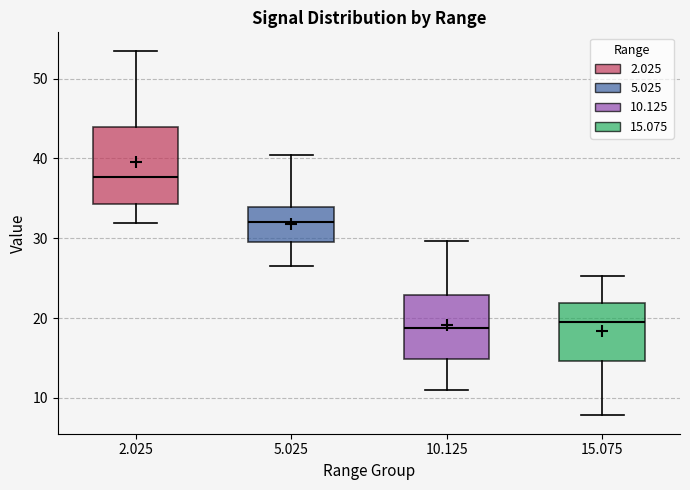

Which box is the tallest, from its lower edge to its upper edge?

2.025